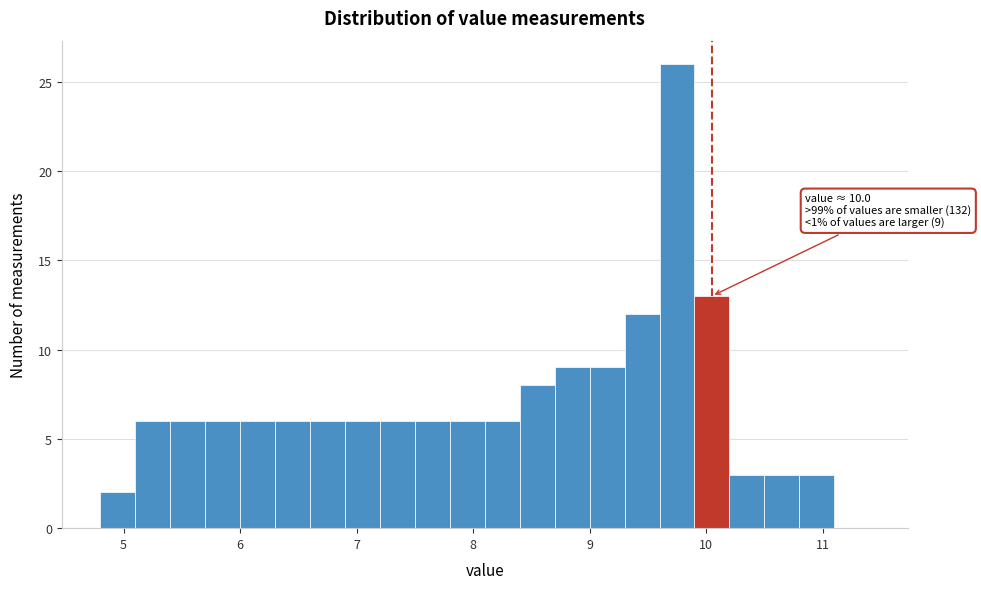

Around what value on the x-axis is the tallest bar? Give the approximate position of its centre, as read against the axis.

9.8